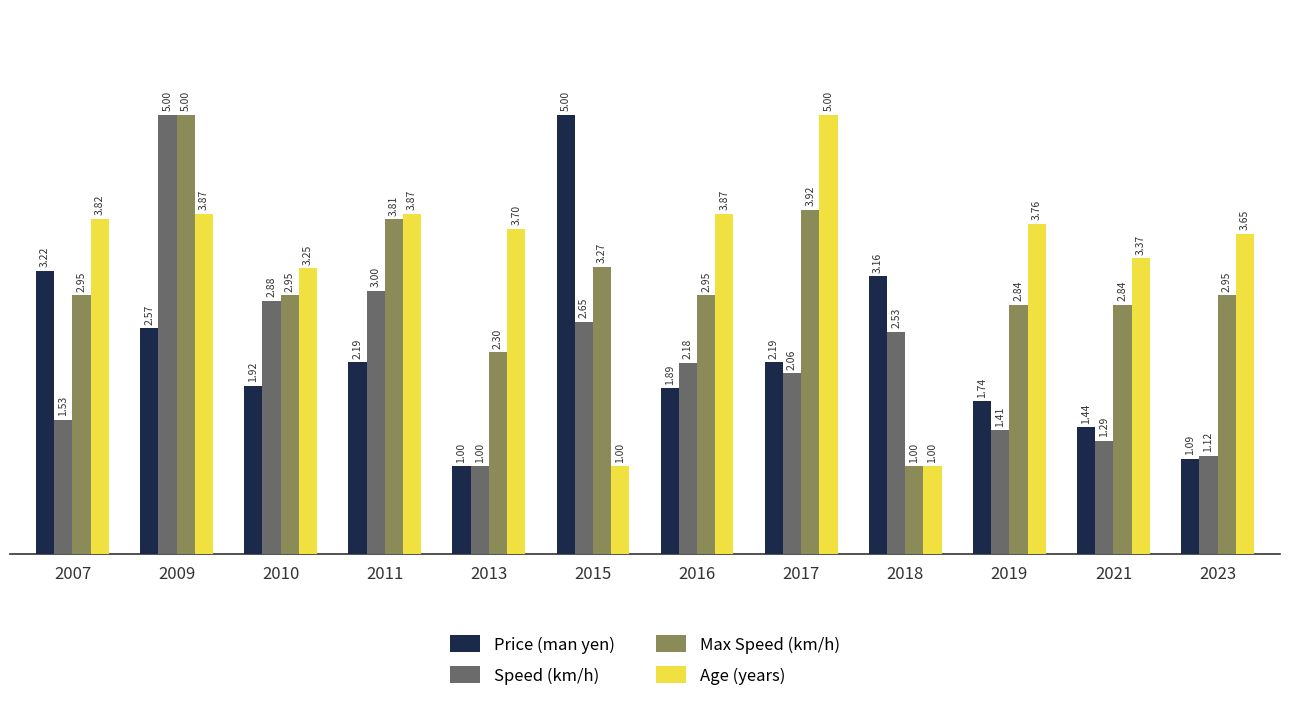

What is the sum of the Age (years) values at 2015 and 2017?

6.0